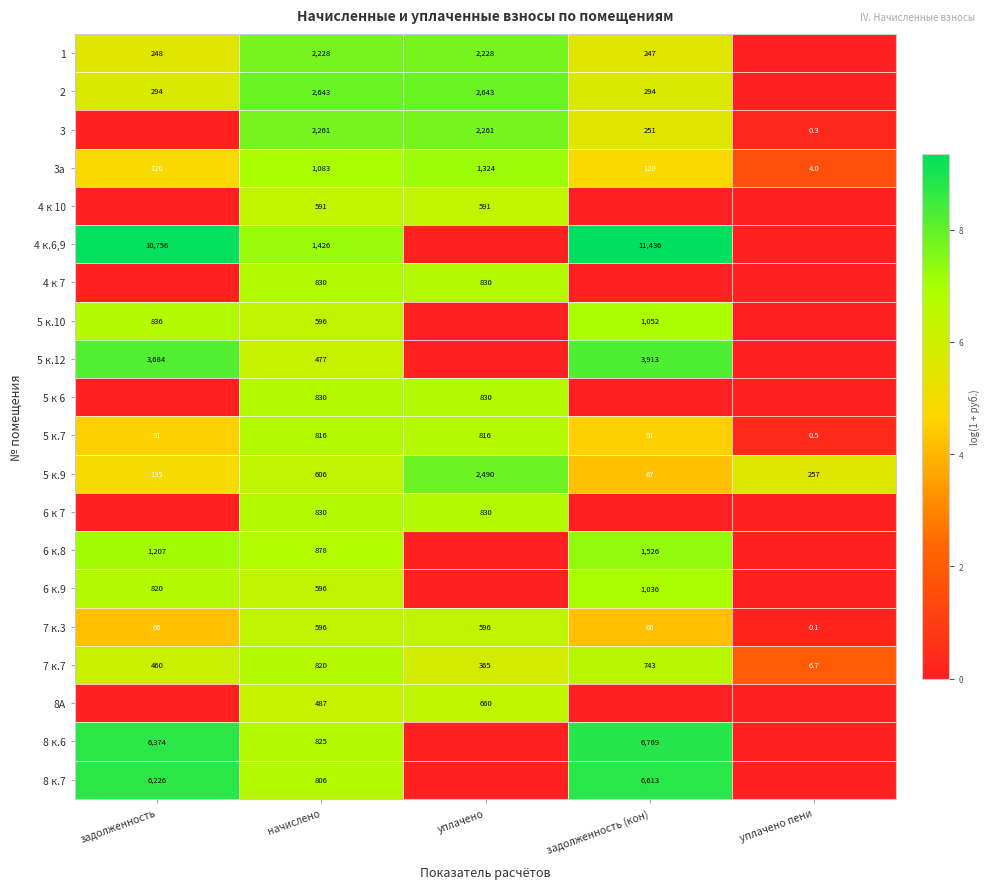

What is the total value across all series at начислено?

20225.0